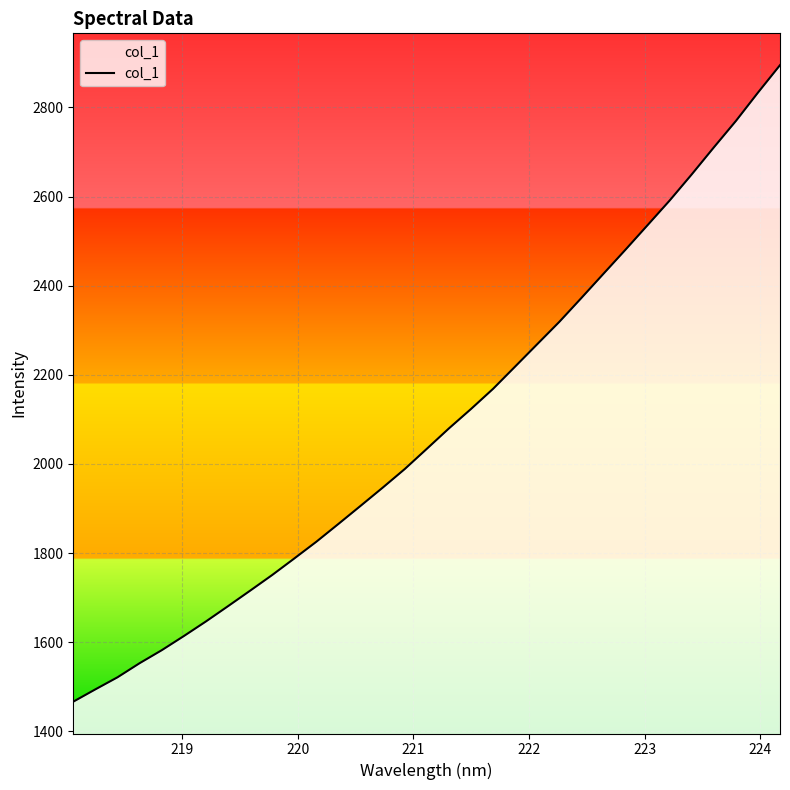

What is the smallest value displayed?

1466.7